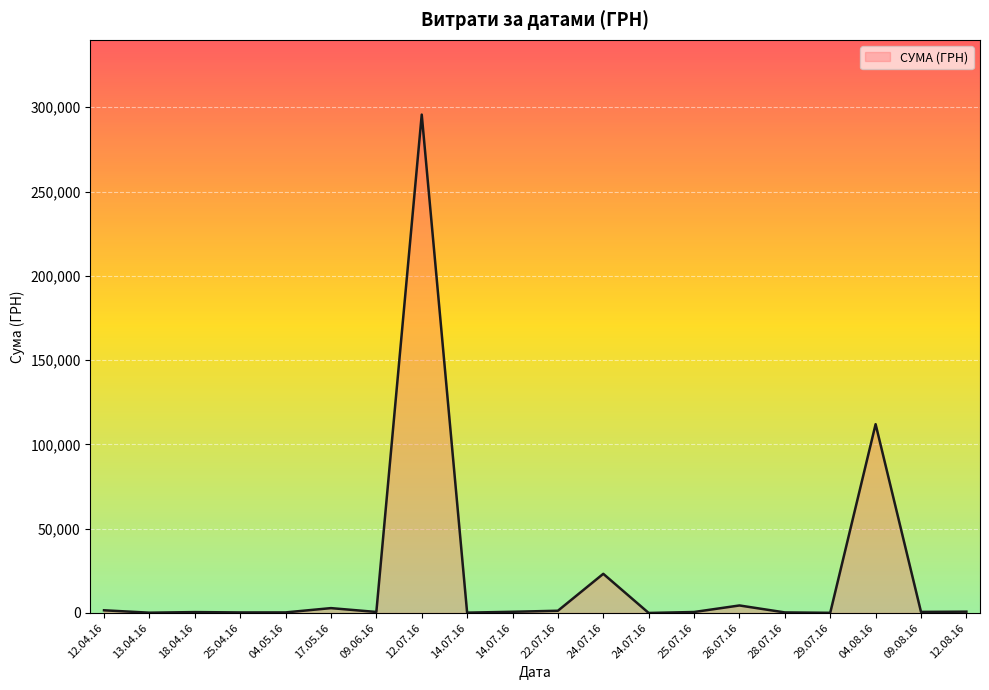

Does the chart display data point markers on the line(s)?

No